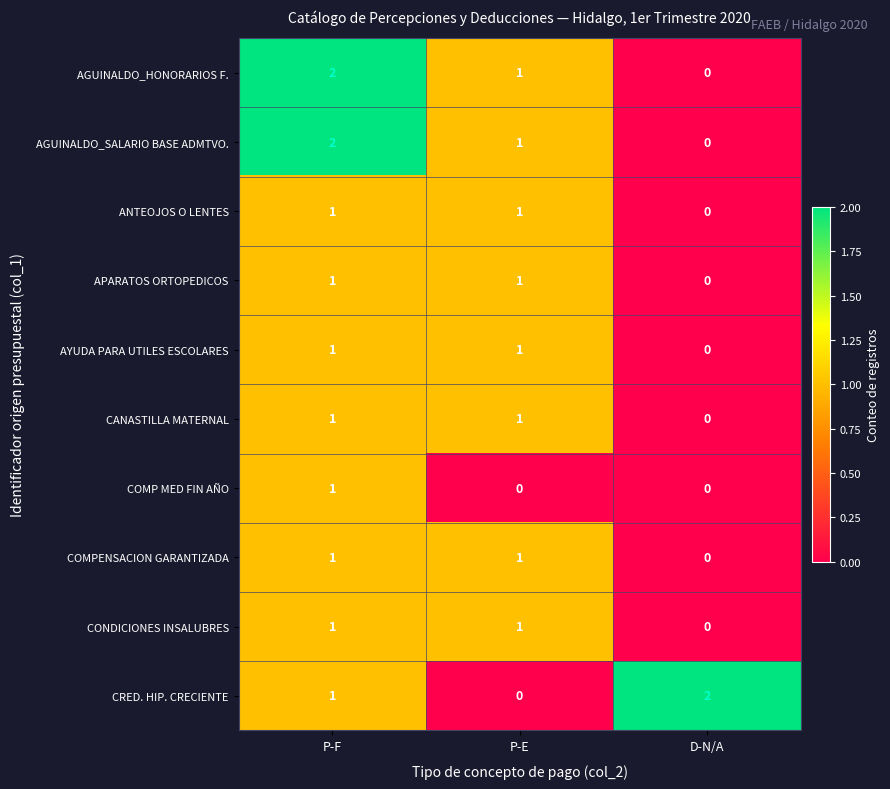

What is the total value across all series at P-E?

8